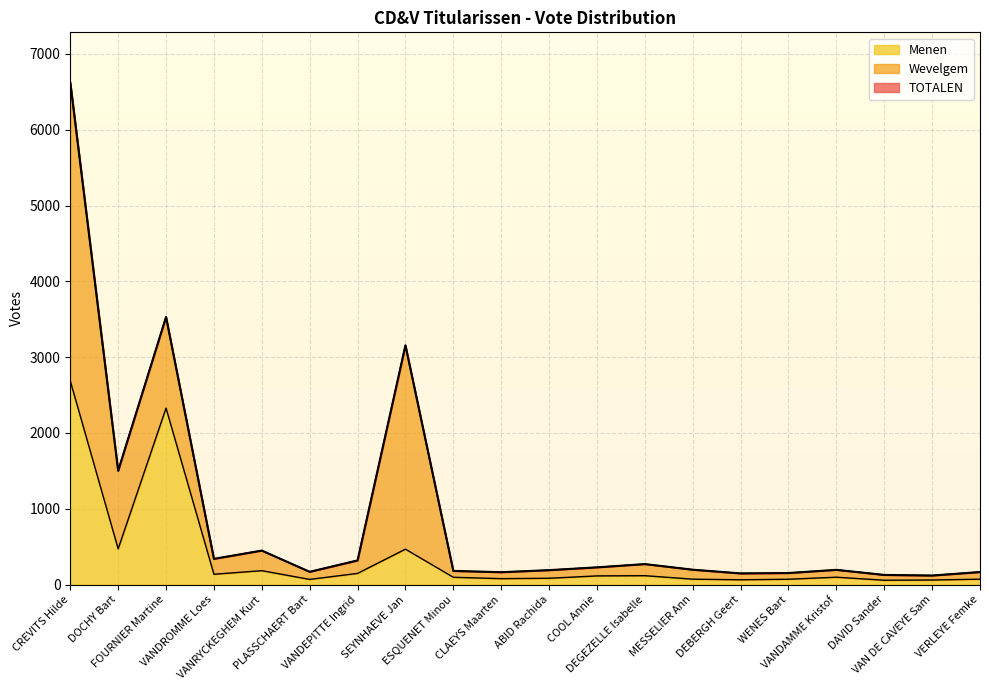

The value of Menen at ESQUENET Minou is 97. True or false?

True